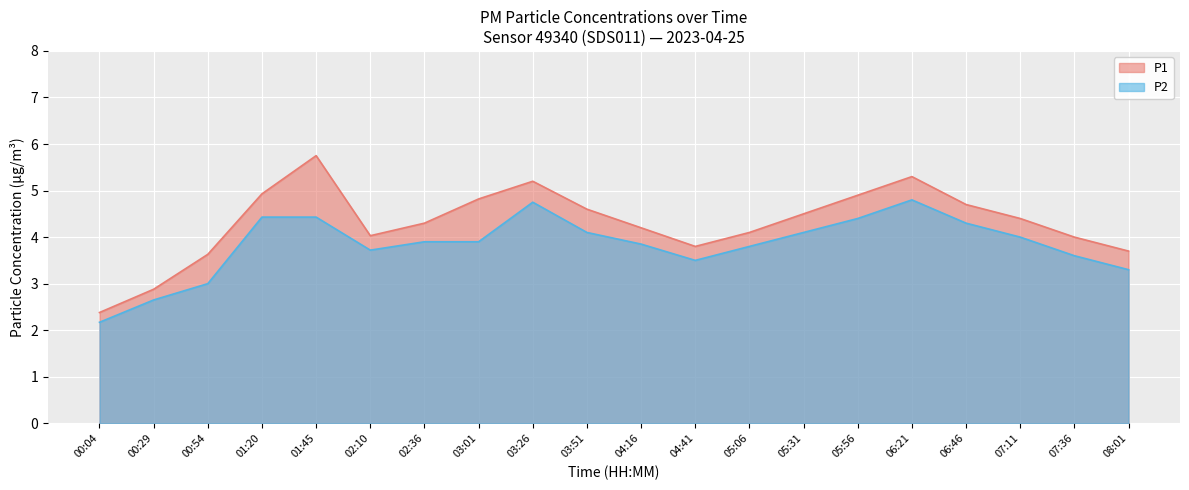

Rank the series at 03:51 from lowest to highest value.

P2, P1